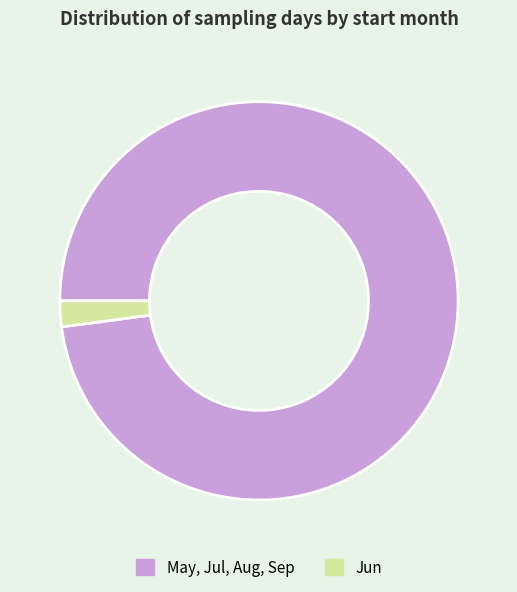

Is the sum of Jun and May, Jul, Aug, Sep greater than half?

Yes